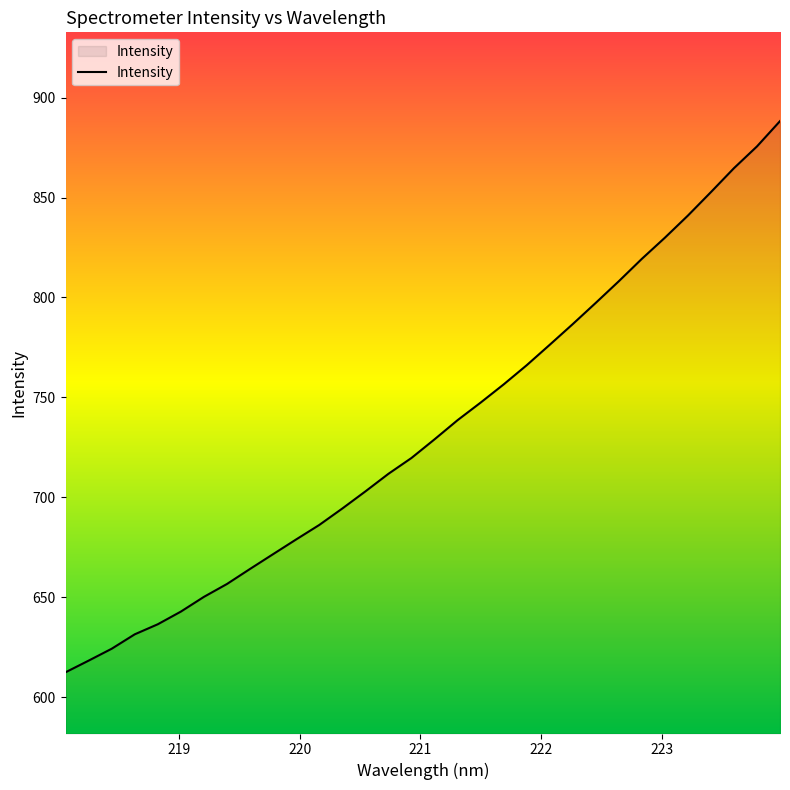

What is the smallest value displayed?

612.5